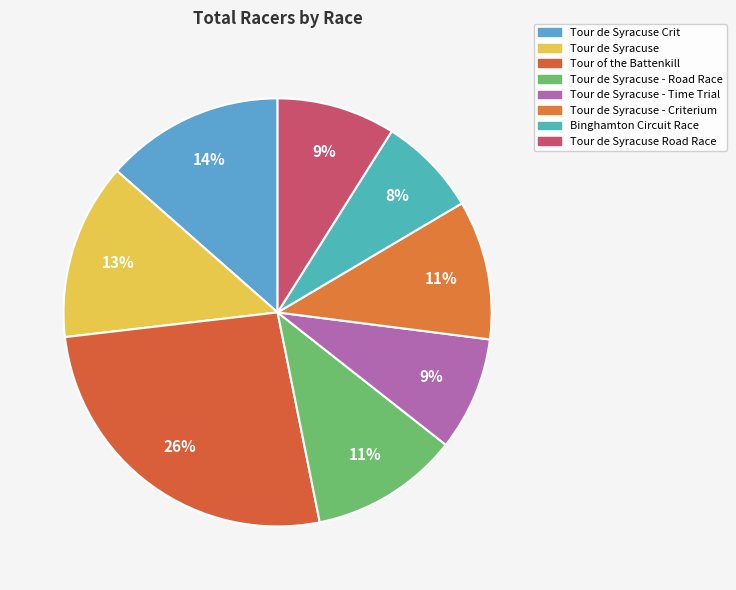

Which slice is the largest?

Tour of the Battenkill